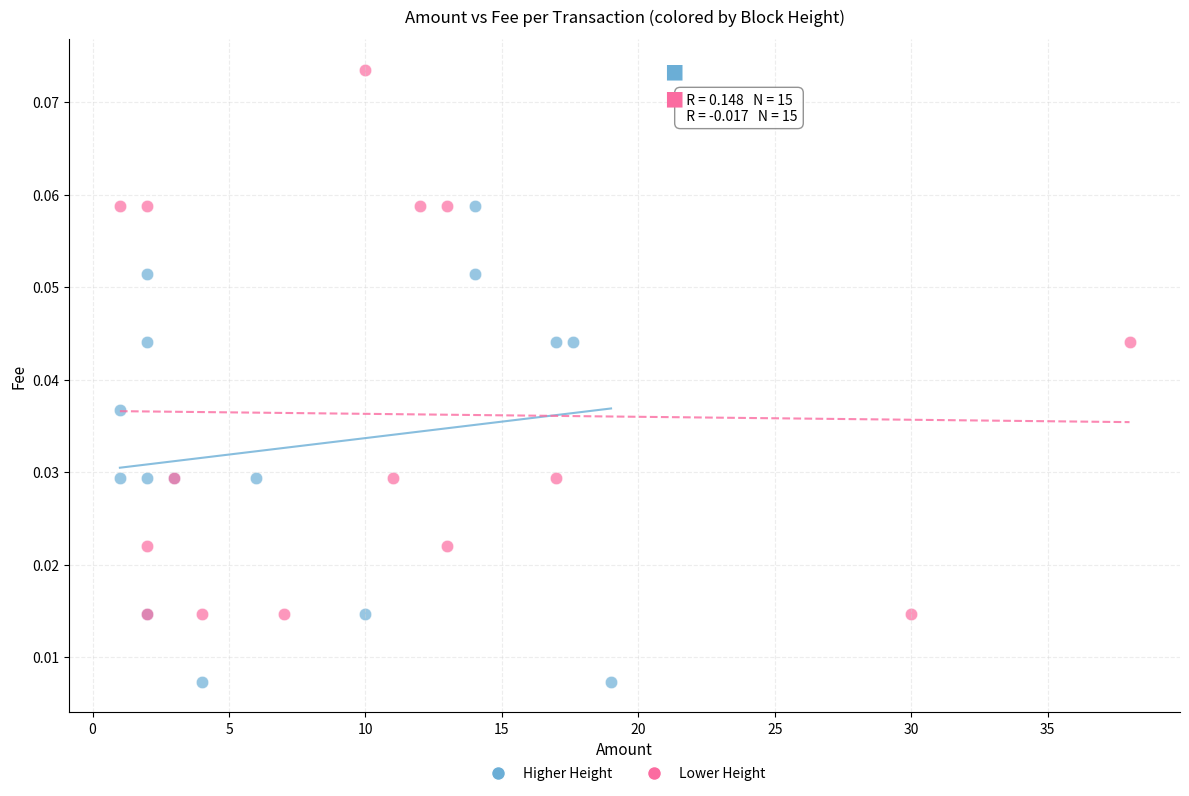

Which series contains the highest Y value?

Lower Height